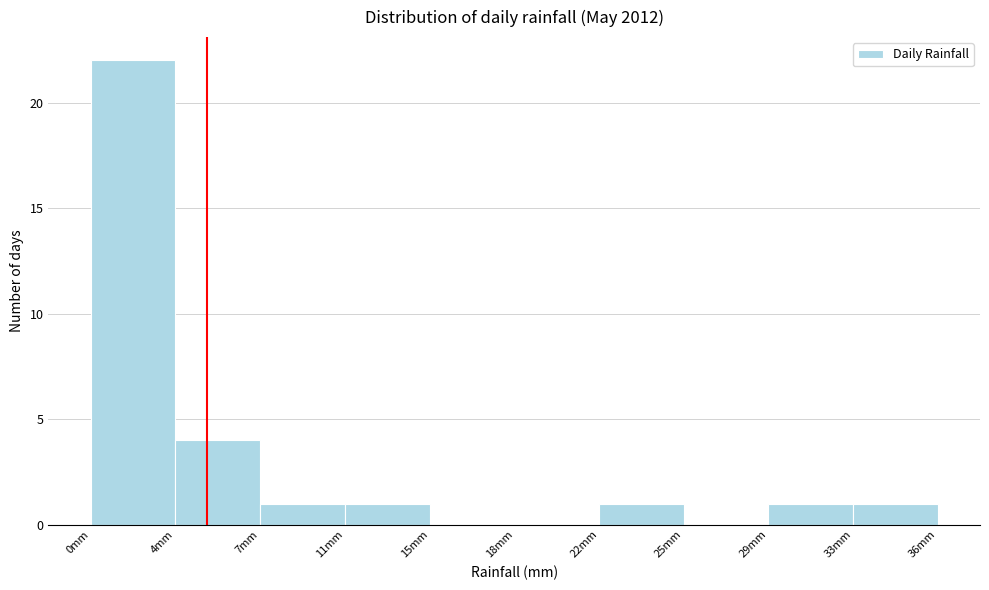

Reading right to left, list all the values displayed in this chart.

33mm=1	29mm=1	25mm=0	22mm=1	18mm=0	15mm=0	11mm=1	7mm=1	4mm=4	0mm=22